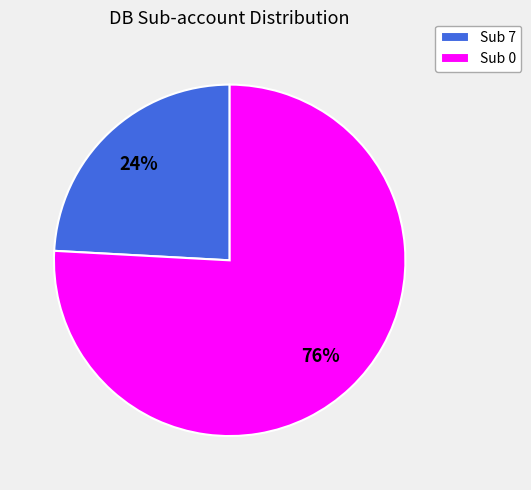

What is the majority slice?

Sub 0